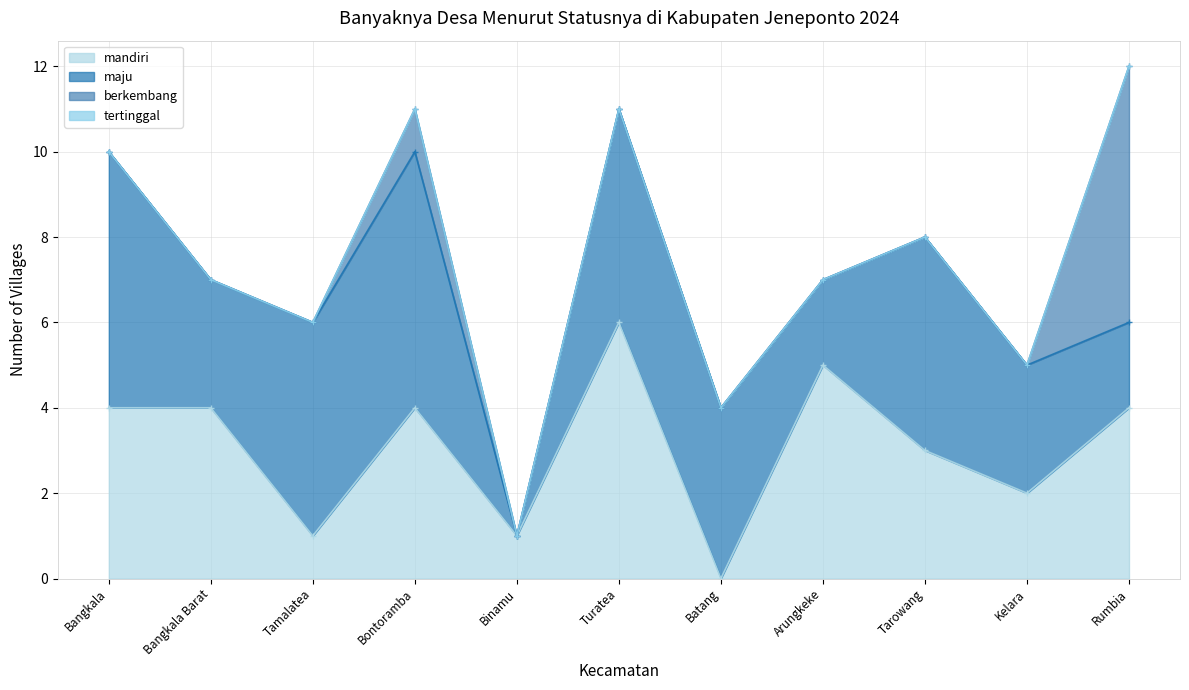

Which label corresponds to the largest value in the chart?

Turatea